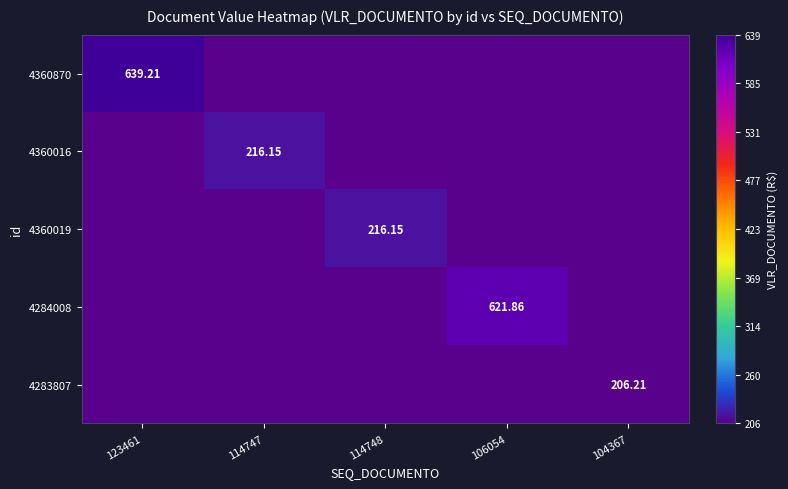

At which category is the sum across all series the highest?

123461